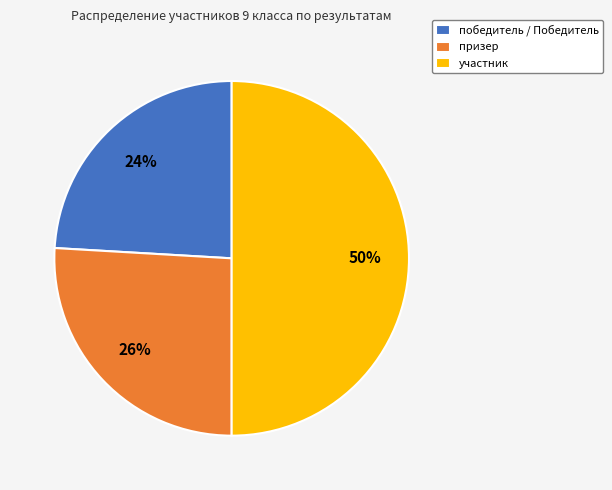

Does призер account for over 50% of the chart?

No